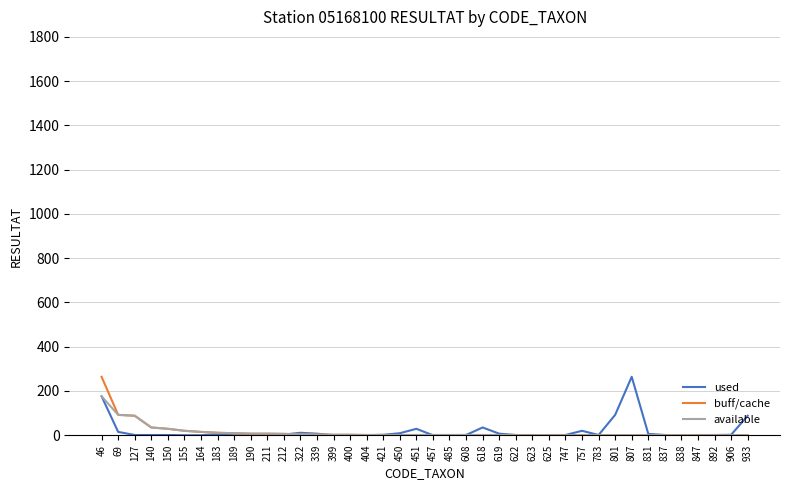

Does the chart have visible grid lines?

Yes